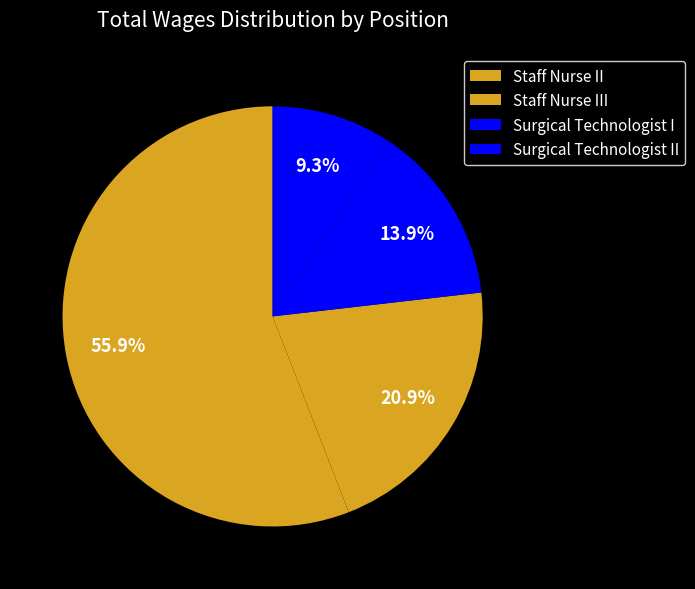

Is there any slice that represents more than half of the pie?

Yes